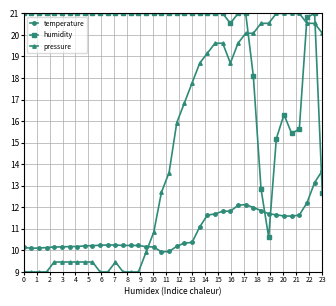

At how many categories does at least one series exceed 14?

40